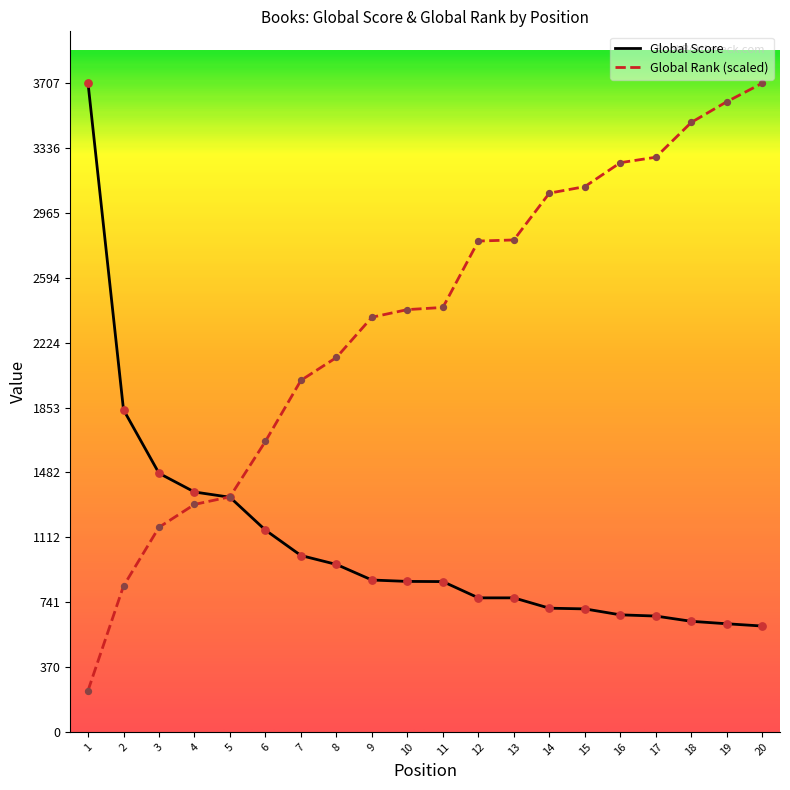

Is the value of Global Score at 13 greater than the value of Global Rank at 13?

No